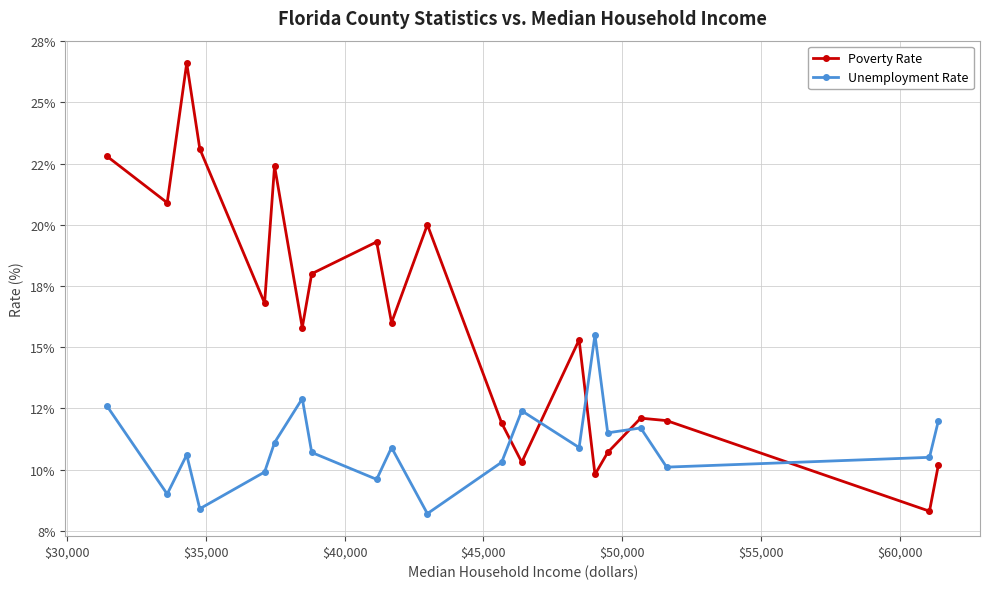

What are all the series names shown in the legend?

Poverty Rate, Unemployment Rate